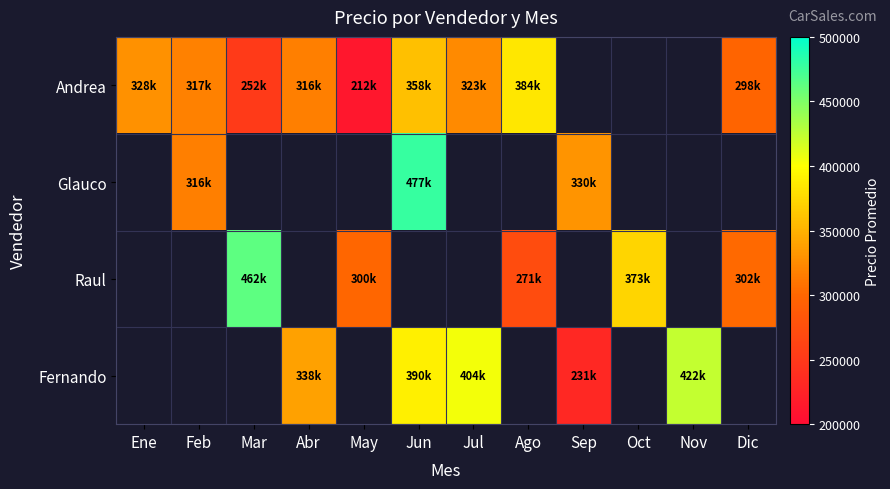

At how many categories does at least one series exceed 438282?

2